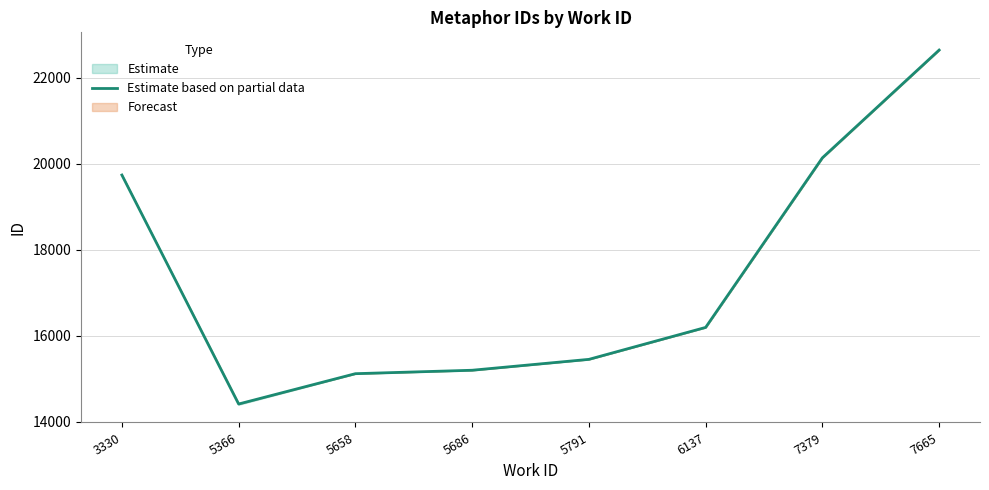

What is the value of the 8th point from the left?

22640.0